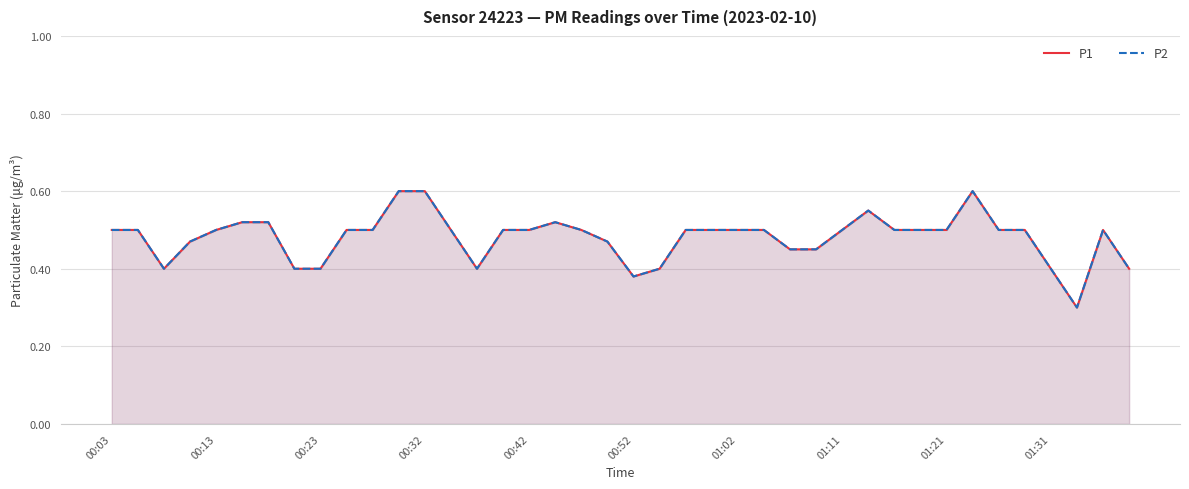

Rank the series at 19 from lowest to highest value.

P1, P2